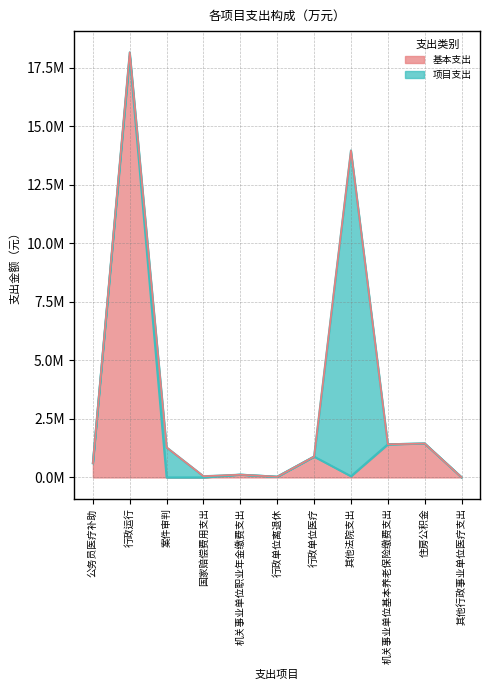

What are all the series names shown in the legend?

基本支出, 项目支出